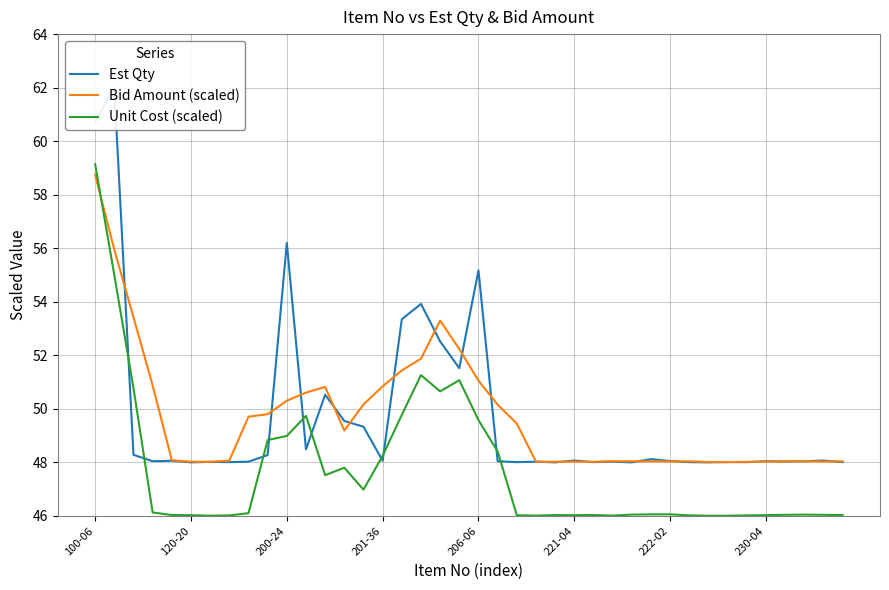

What is the total value across all series at 100-06?

178.6